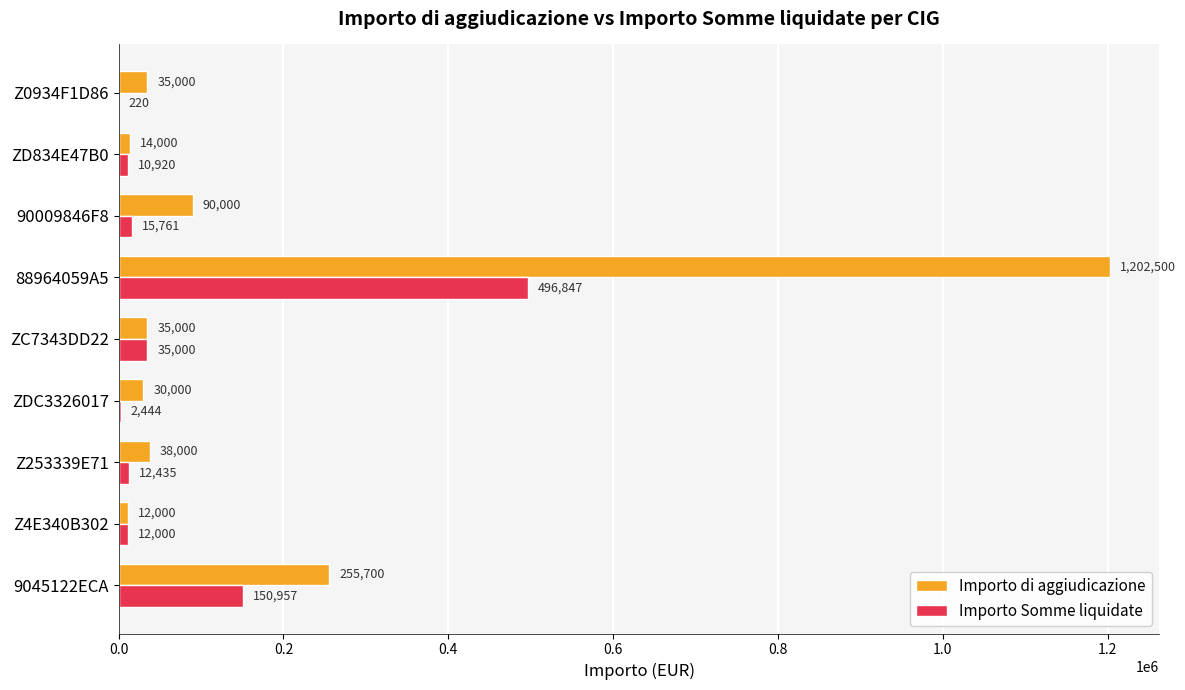

What value does the Importo Somme liquidate series have at ZC7343DD22?

35000.0